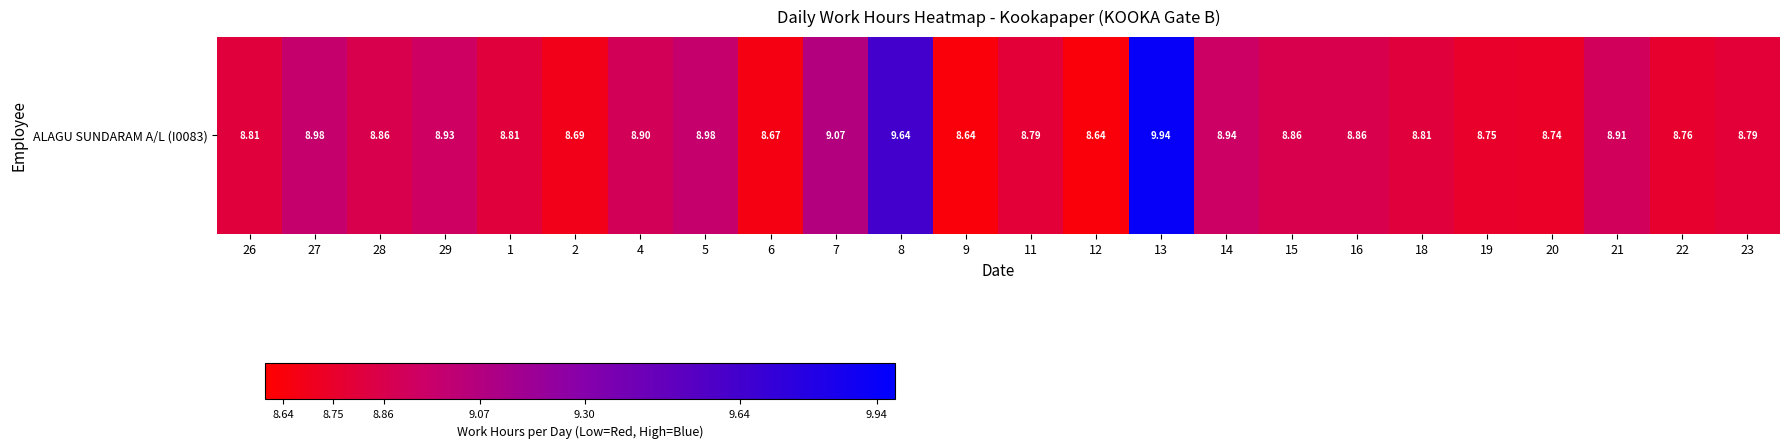

Reading left to right, extract all data points from this chart.

8.8	9.0	8.9	8.9	8.8	8.7	8.9	9.0	8.7	9.1	9.6	8.6	8.8	8.6	9.9	8.9	8.9	8.9	8.8	8.8	8.7	8.9	8.8	8.8